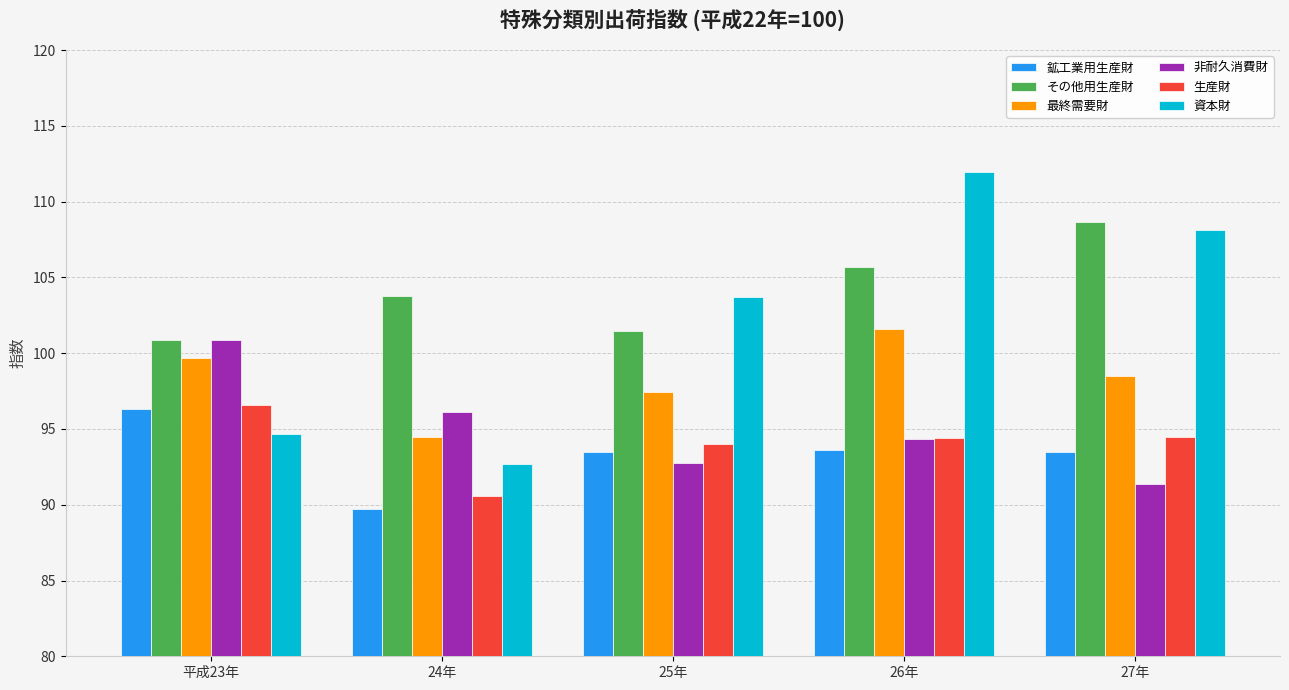

What value does the 非耐久消費財 series have at 24年?

96.1